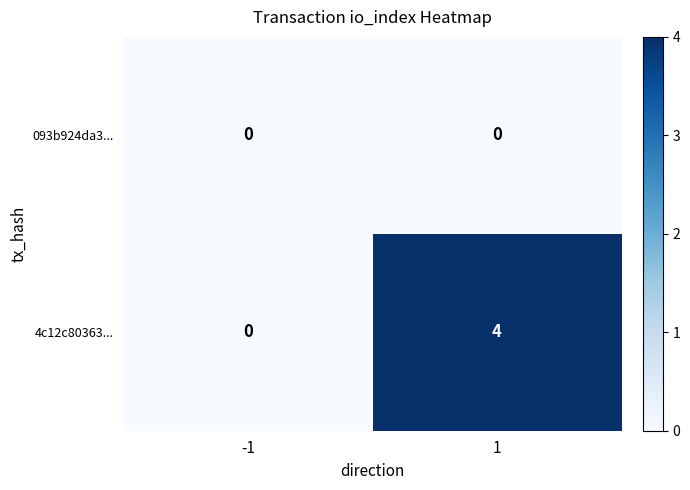

Reading left to right, transcribe all the data shown in this chart.

093b924da3...: 0	0
4c12c80363...: 0	4